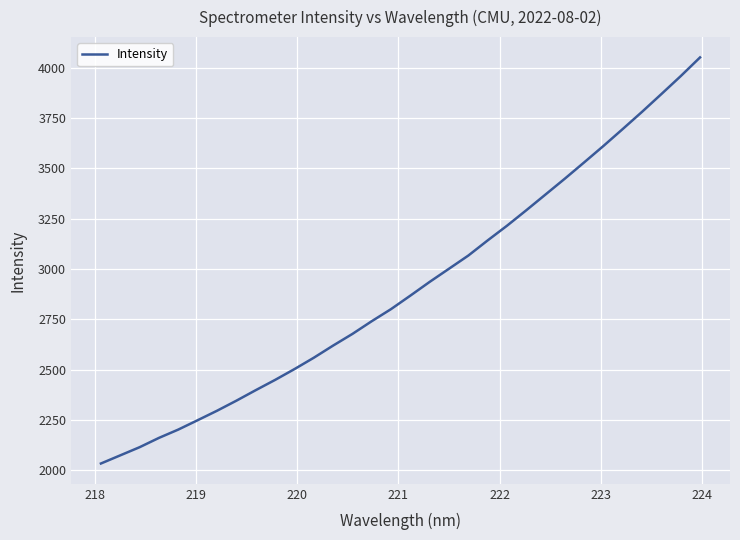

What is the difference between the maximum and minimum values?

2017.7